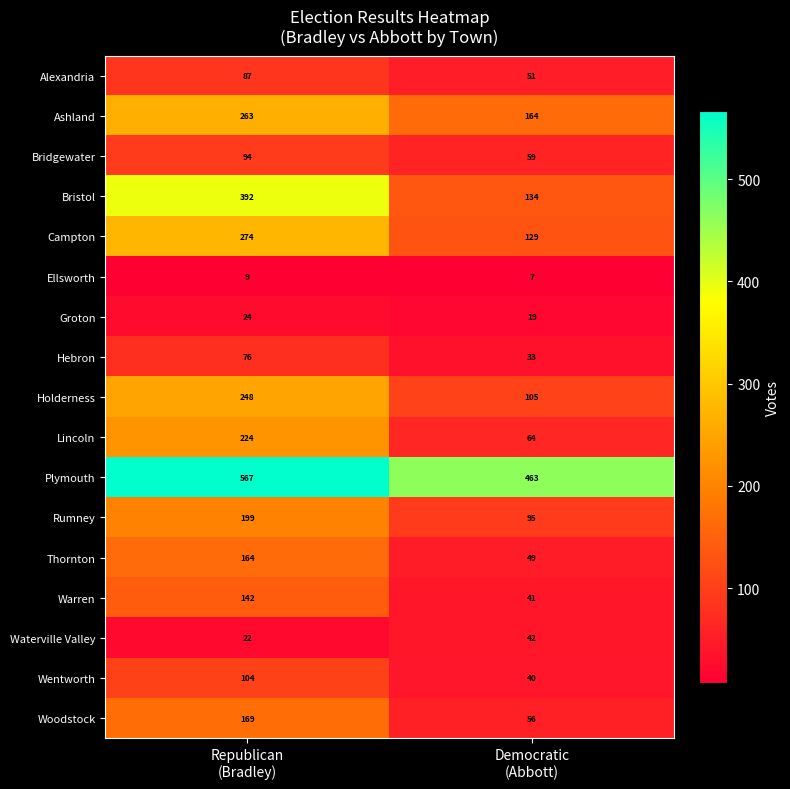

What is the lowest value of the Ellsworth series?

7